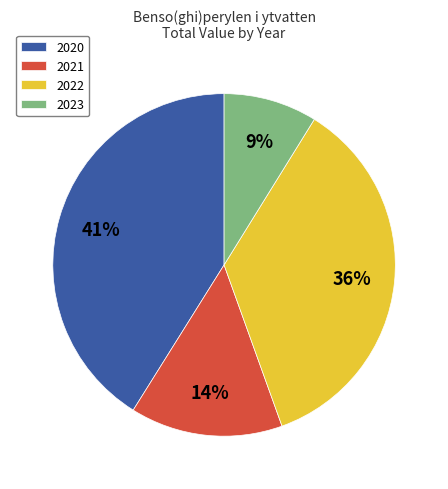

To the nearest percent, what portion does 2021 represent?

14%